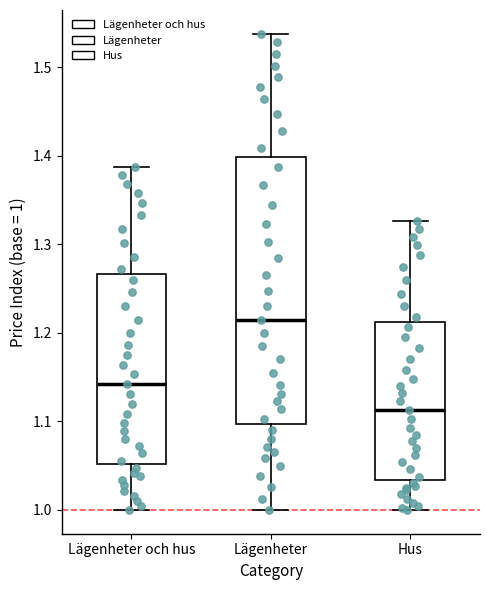

Reading left to right, transcribe this box plot: for each box, give where its median line is, the range the box spans, and where its two whiskers end, as read against the y-axis. The values are not printed on the chart, so give them approximately, as read against the axis.

Lägenheter och hus: median 1.14, box 1.05 to 1.27, whiskers 1.00 to 1.39
Lägenheter: median 1.21, box 1.10 to 1.40, whiskers 1.00 to 1.54
Hus: median 1.11, box 1.03 to 1.21, whiskers 1.00 to 1.33